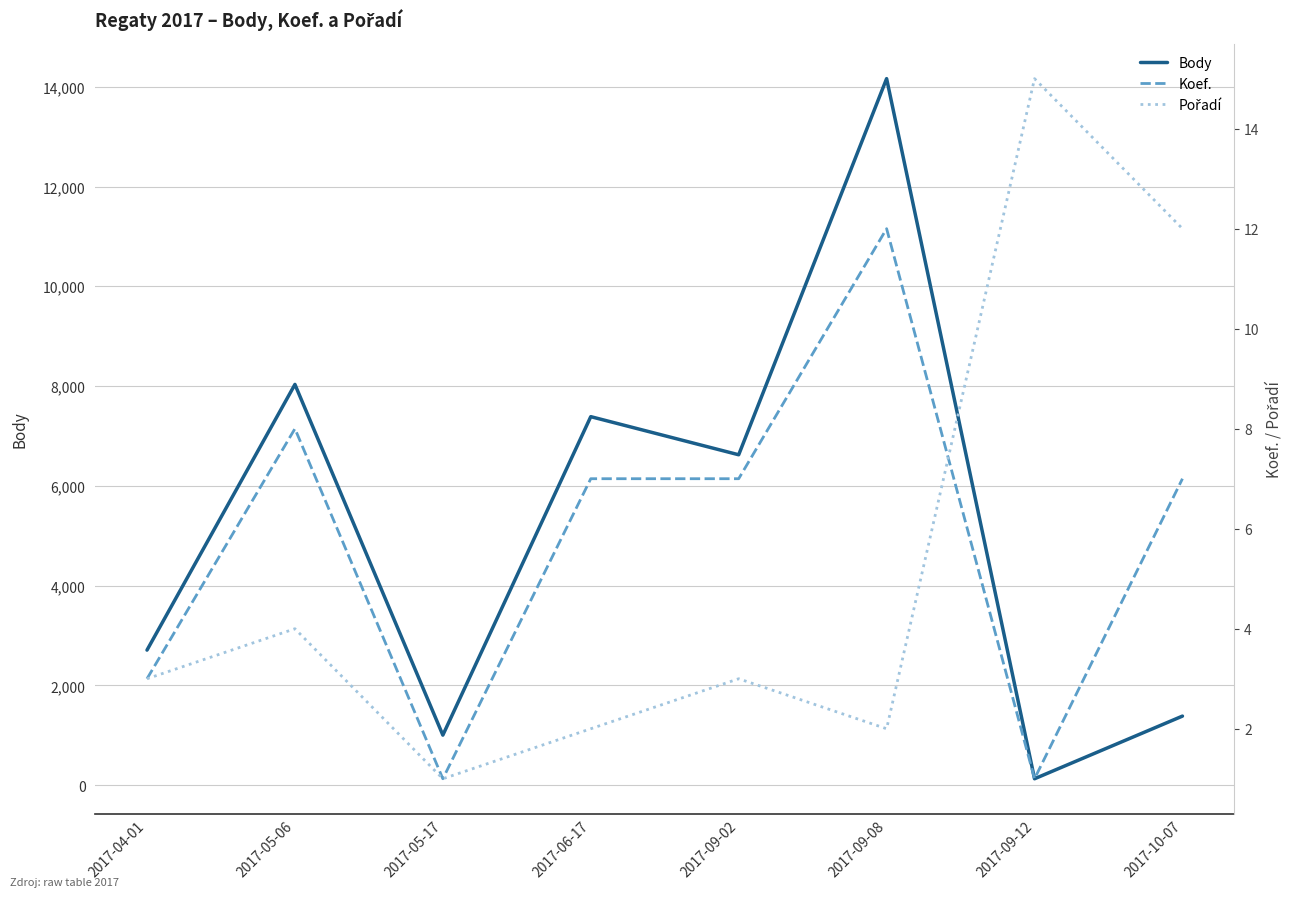

Between 2017-05-17 and 2017-09-02, which is larger?

2017-09-02